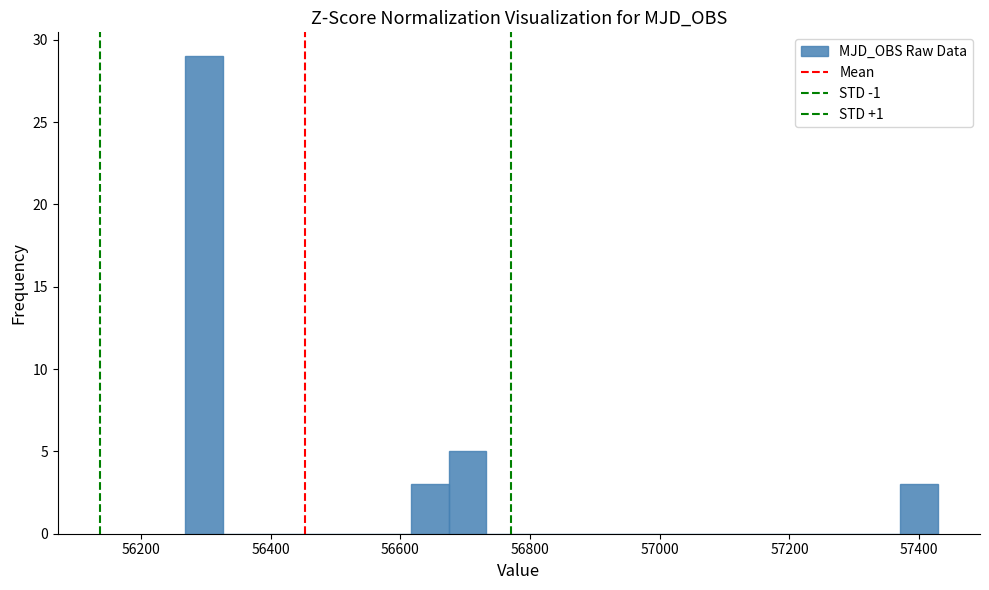

Read against the x-axis, roughly where is the centre of the tallest bar?

56300